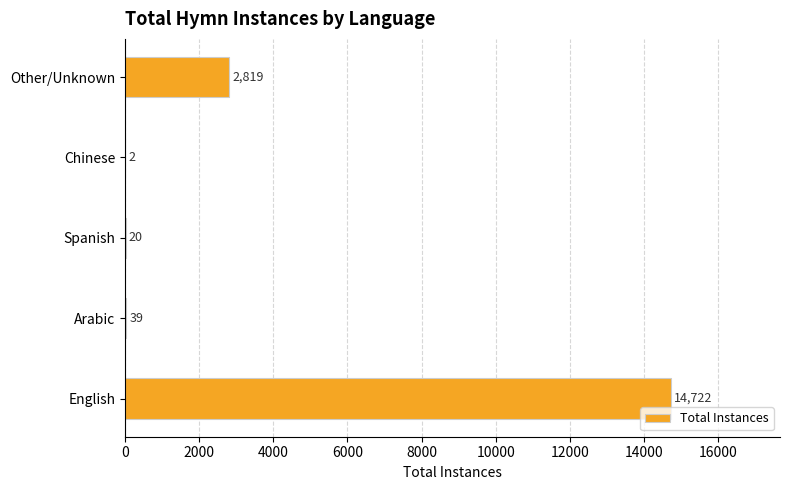

Is it true that the value at Spanish is 20?

True